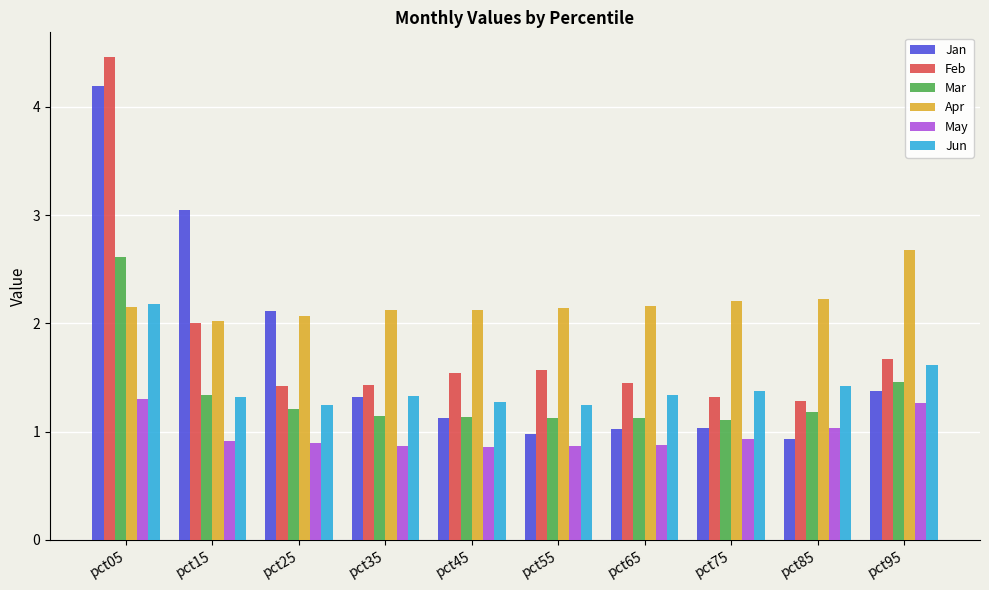

Are the bars grouped side by side (vs. stacked)?

Yes